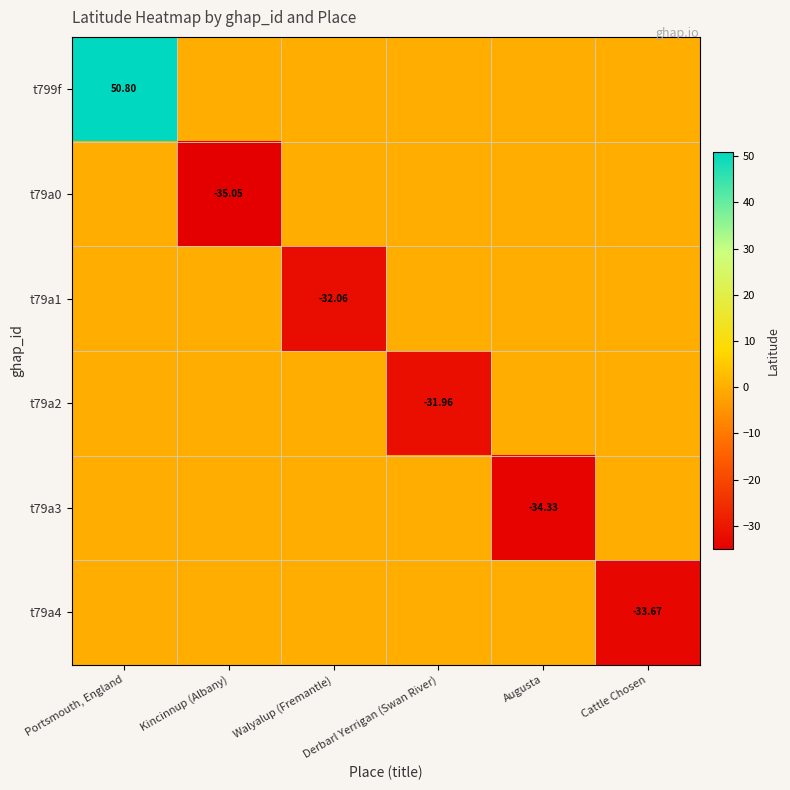

At how many categories does at least one series exceed 23?

1